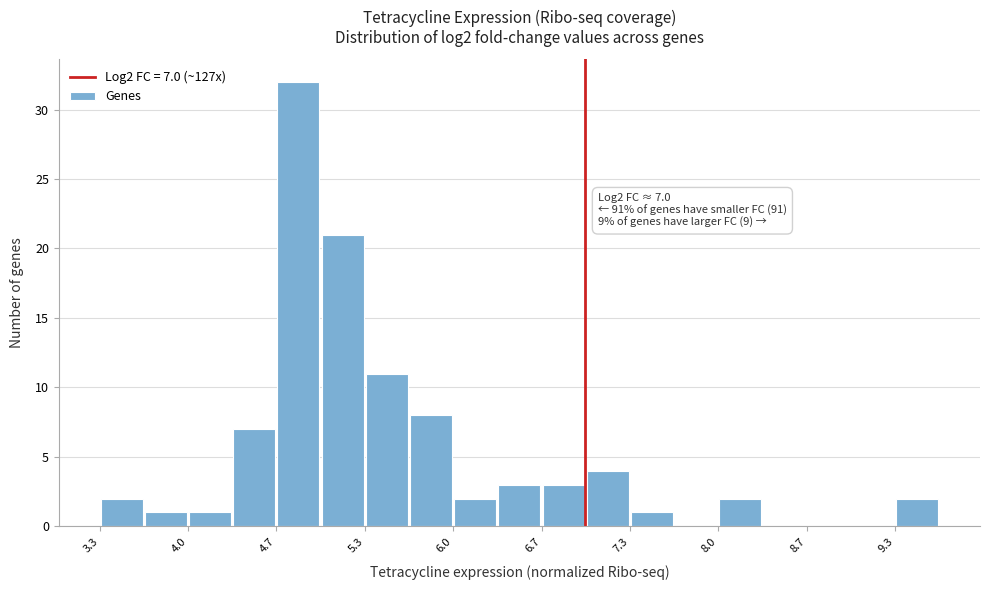

Around what value on the x-axis is the tallest bar? Give the approximate position of its centre, as read against the axis.

4.8